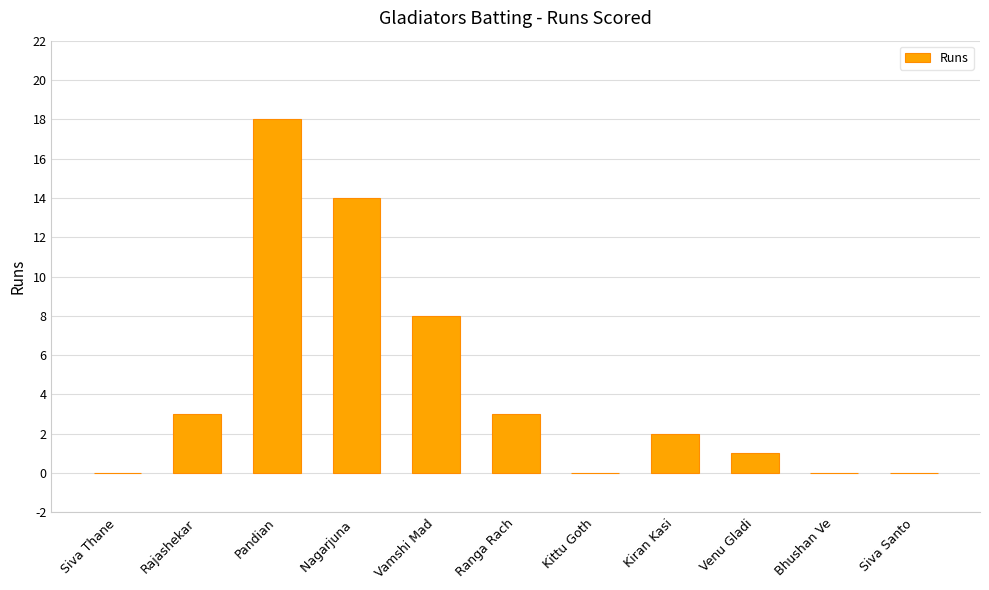

Where does the data first go above 2?

Rajashekar